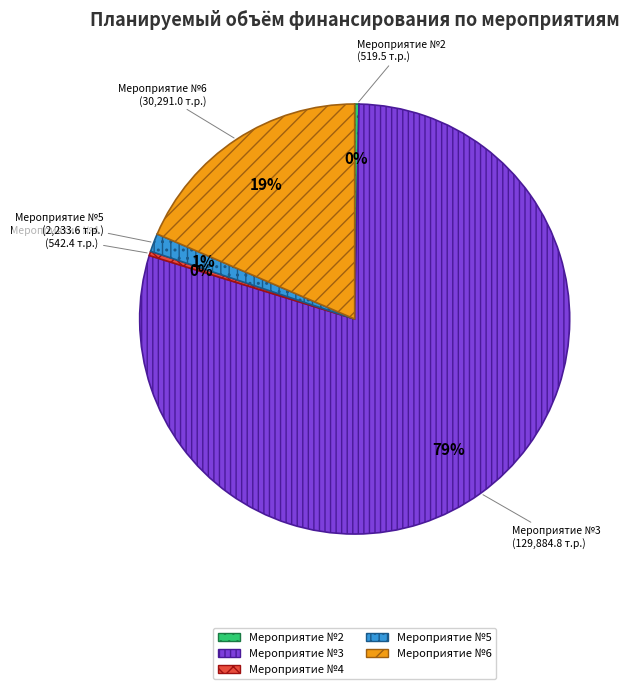

Combined, do Мероприятие №6 and Мероприятие №5 account for over 50%?

No